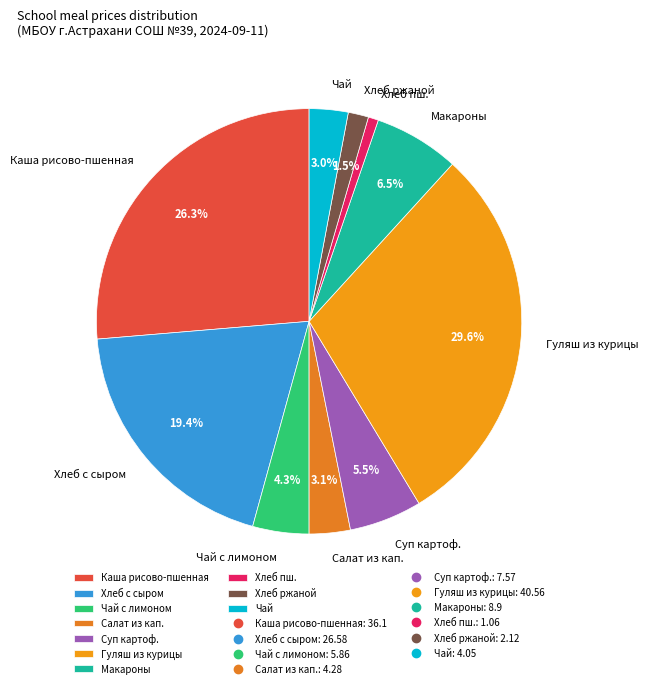

Which has a higher value, Суп картоф. or Чай?

Суп картоф.